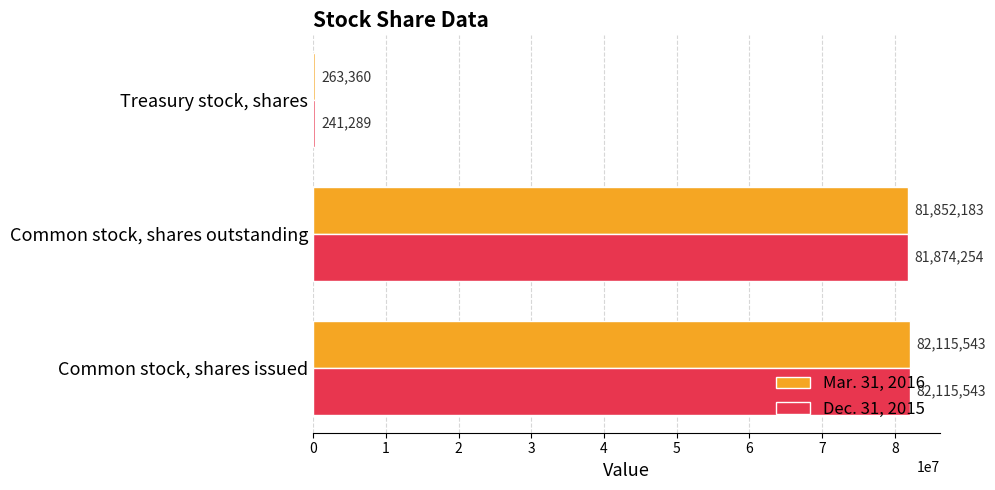

What is the sum of the Mar. 31, 2016 values at Common stock, shares outstanding and Common stock, shares issued?

163967726